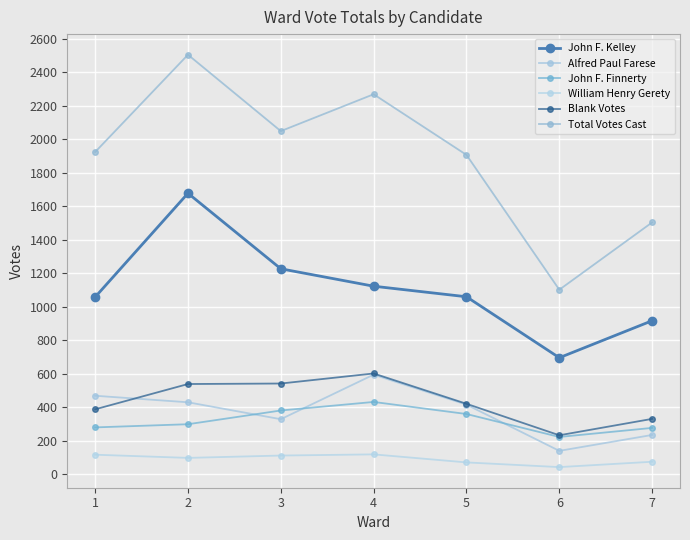

How many lines are shown in the chart?

6